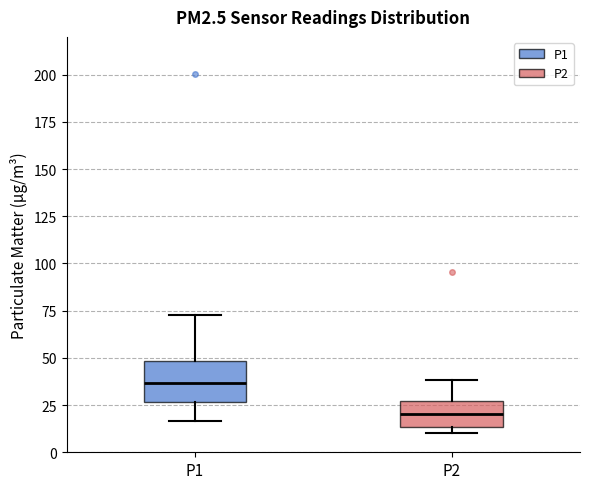

Where is the upper edge of the box for P1 on the y-axis? The values are not printed on the chart, so give them approximately, as read against the axis.

50